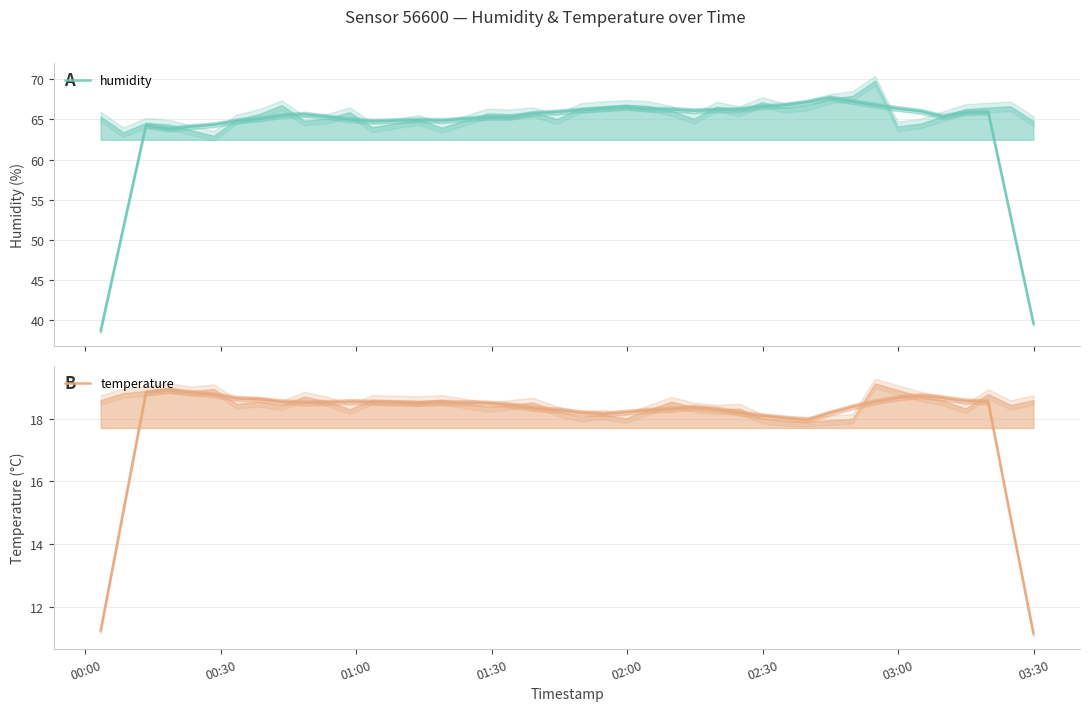

What is the difference between the maximum and minimum values in the temperature series?

7.7